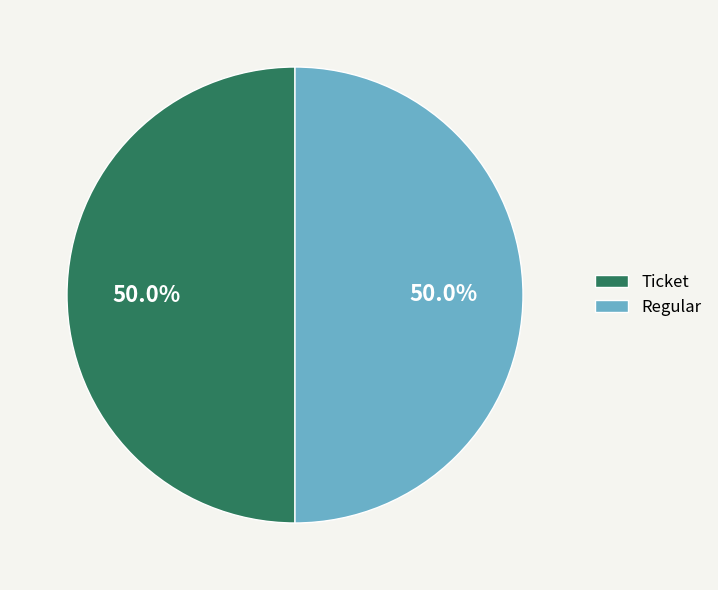

What is the ratio of the value at Ticket to the value at Regular?

1.0